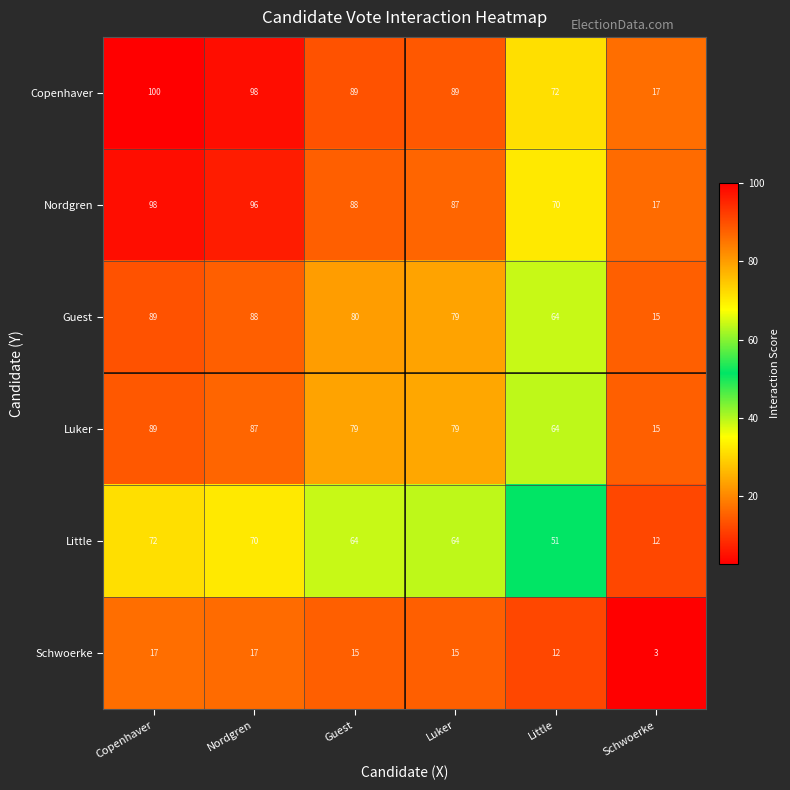

List the labels in order of Nordgren value, smallest first.

Schwoerke, Little, Luker, Guest, Nordgren, Copenhaver